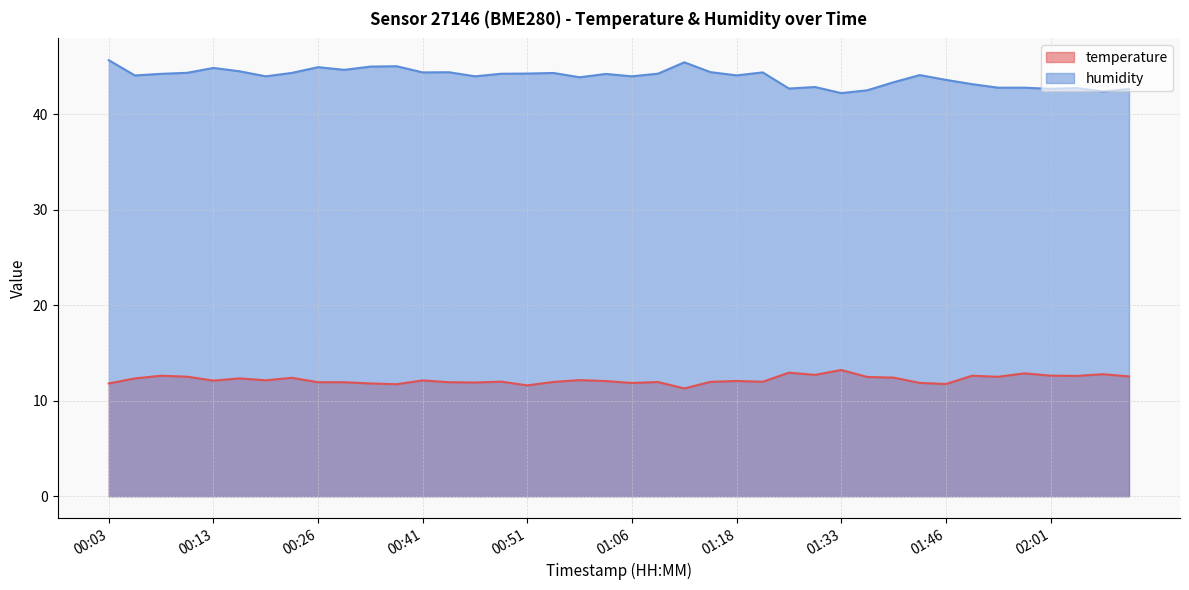

True or false: temperature and humidity intersect in this chart.

False